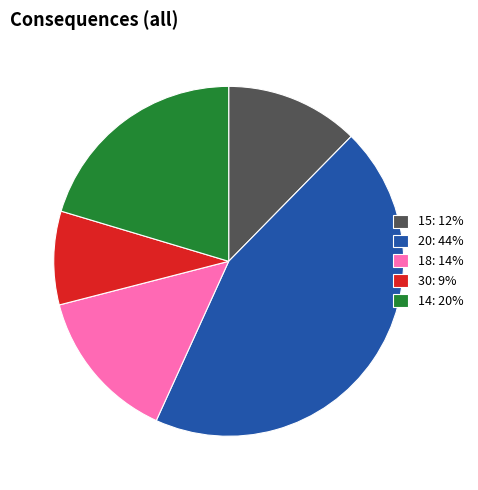

Which slice is the smallest?

30